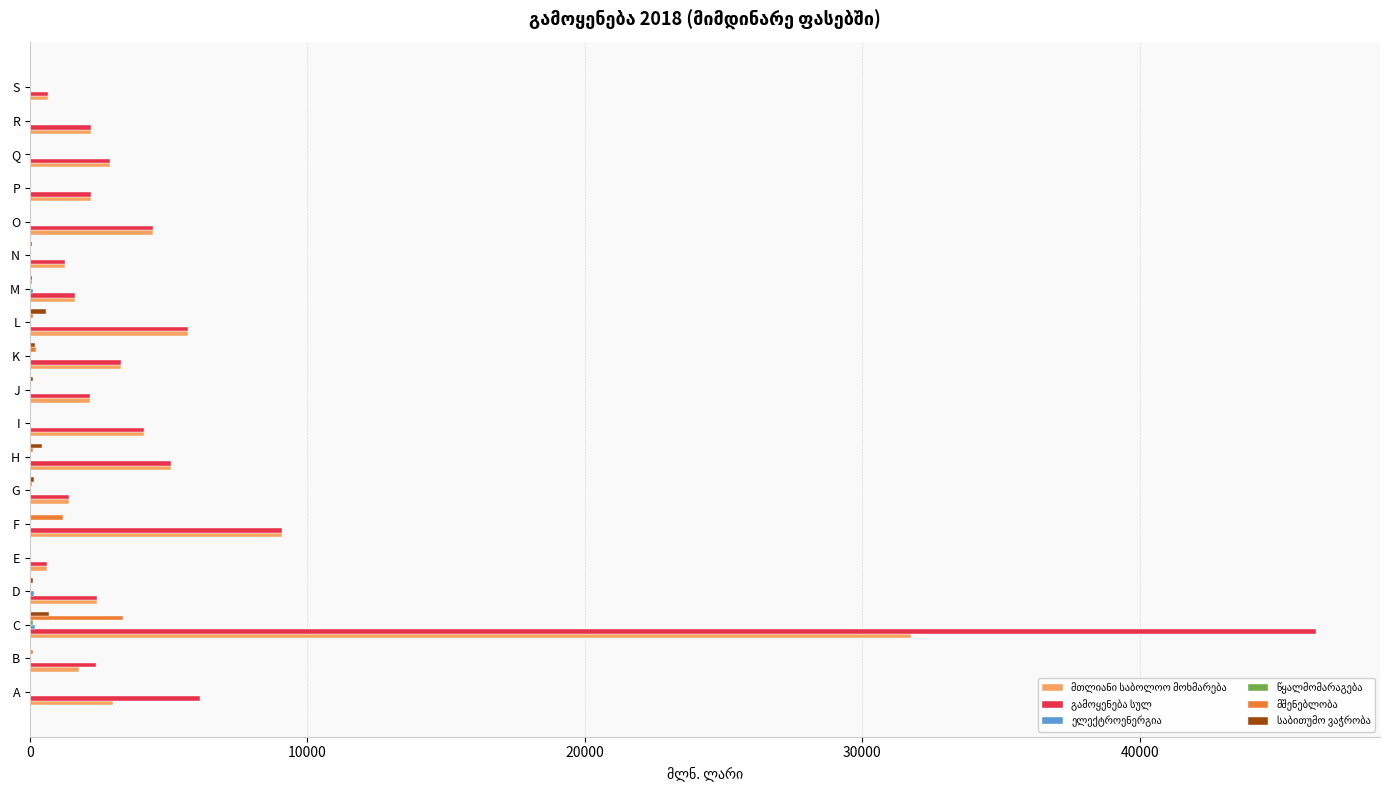

At which category does the chart reach its peak across all series?

C